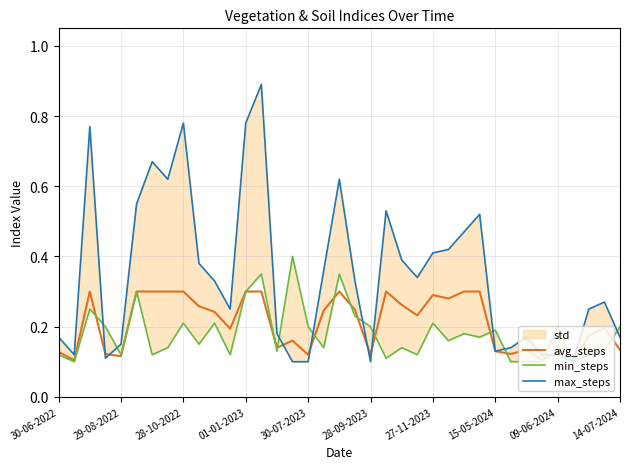

How many interior local valleys does the max_steps series have?

8